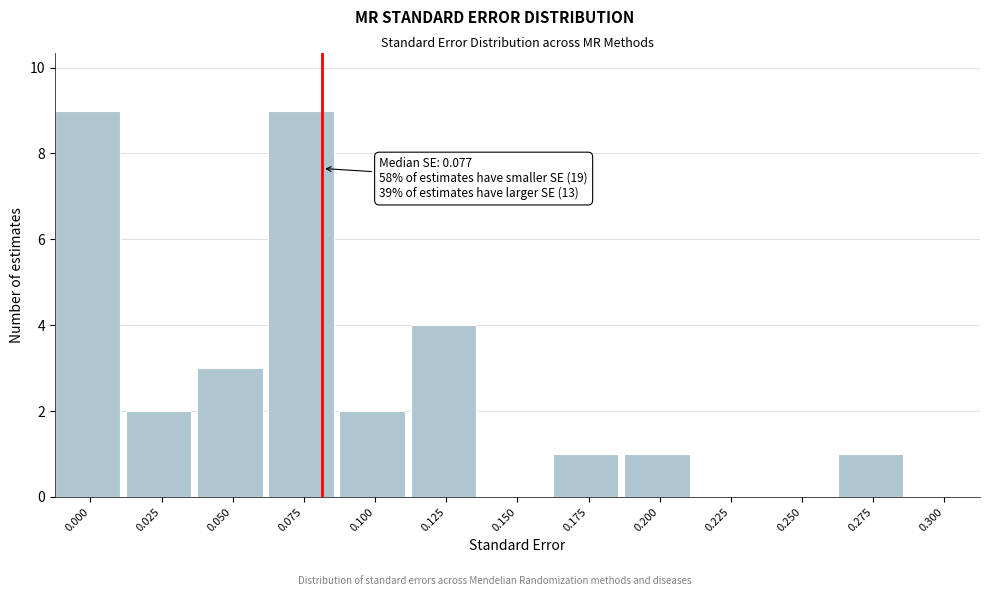

Reading left to right, transcribe all the data shown in this chart.

0.000=9	0.025=2	0.050=3	0.075=9	0.100=2	0.125=4	0.150=0	0.175=1	0.200=1	0.225=0	0.250=0	0.275=1	0.300=0